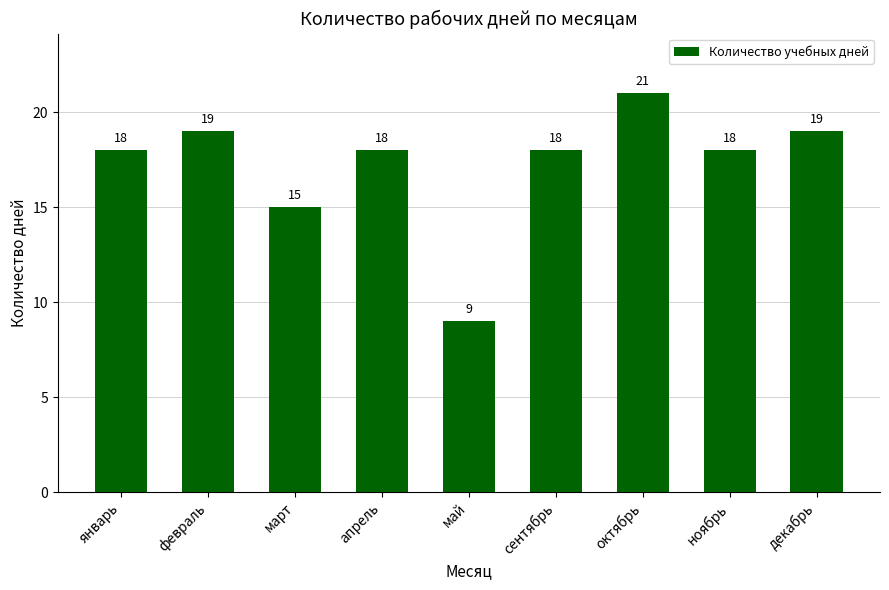

Which category has the lowest value across all series?

май